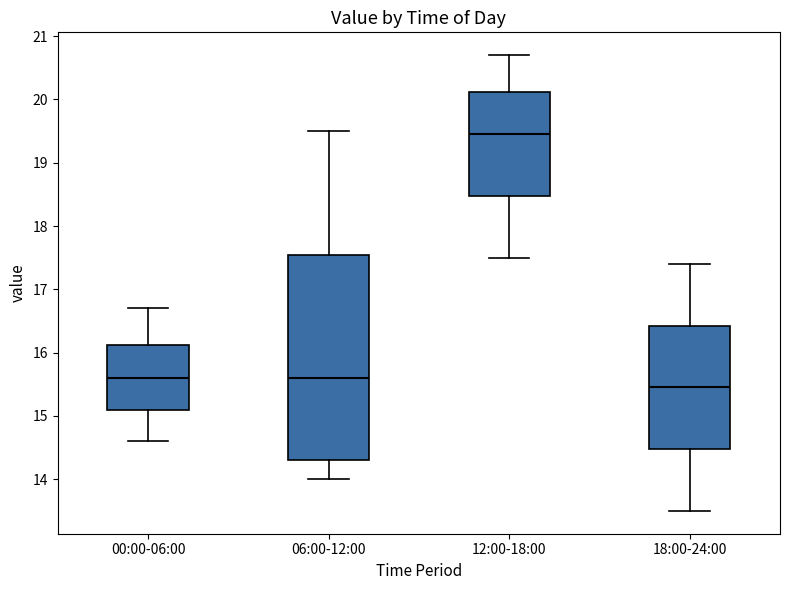

Reading left to right, transcribe this box plot: for each box, give where its median line is, the range the box spans, and where its two whiskers end, as read against the y-axis. The values are not printed on the chart, so give them approximately, as read against the axis.

00:00-06:00: median 15.6, box 15.1 to 16.1, whiskers 14.6 to 16.7
06:00-12:00: median 15.6, box 14.3 to 17.6, whiskers 14.0 to 19.5
12:00-18:00: median 19.5, box 18.5 to 20.1, whiskers 17.5 to 20.7
18:00-24:00: median 15.5, box 14.5 to 16.4, whiskers 13.5 to 17.4